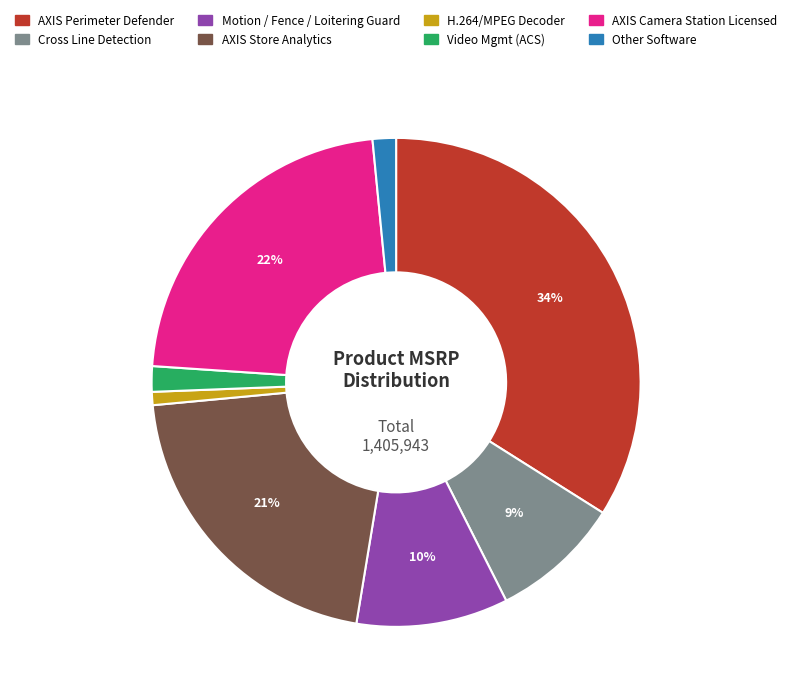

What is the smallest slice in the pie chart?

H.264/MPEG Decoder